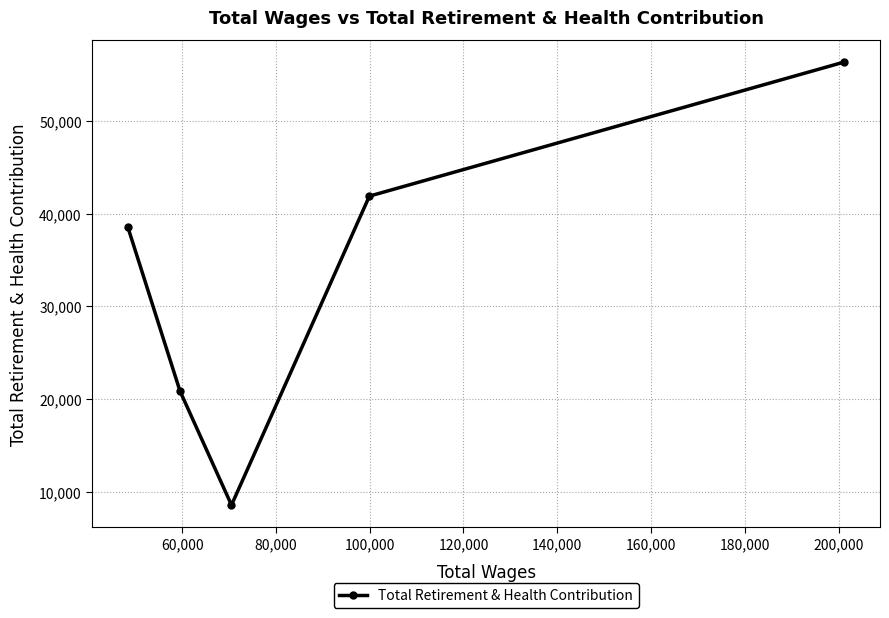

What is the minimum value shown in the chart?

8599